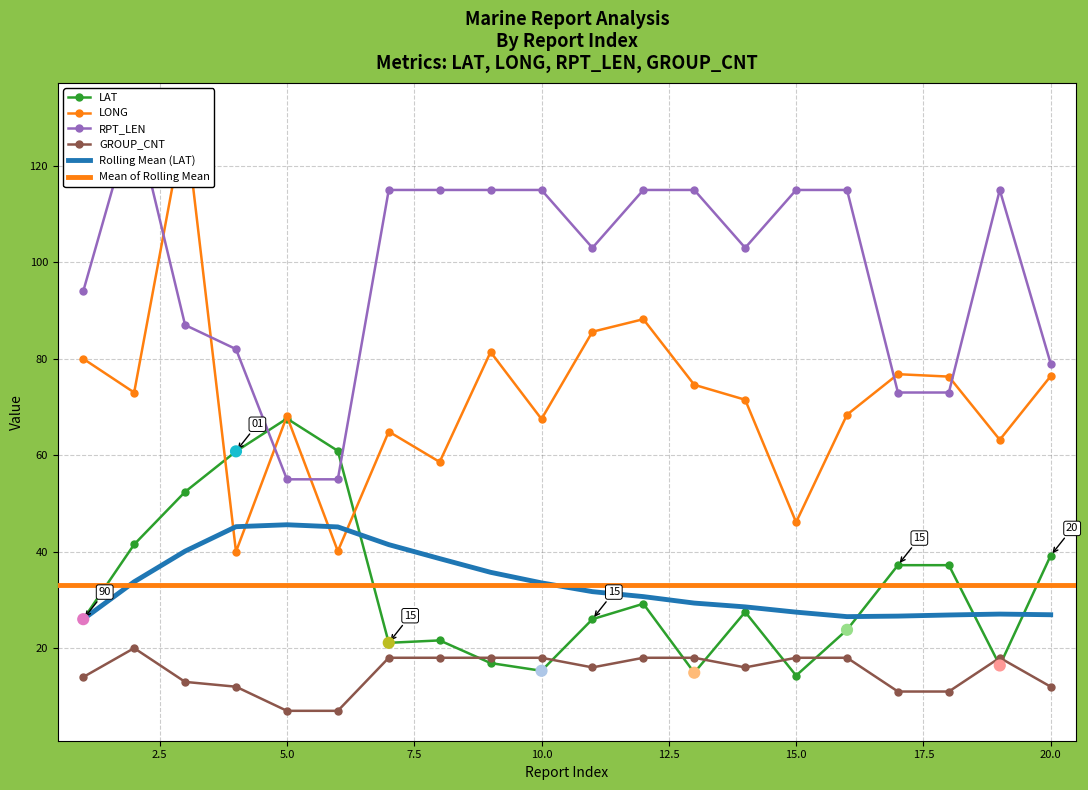

Is it true that LAT equals 24.4 at 10.0?

False